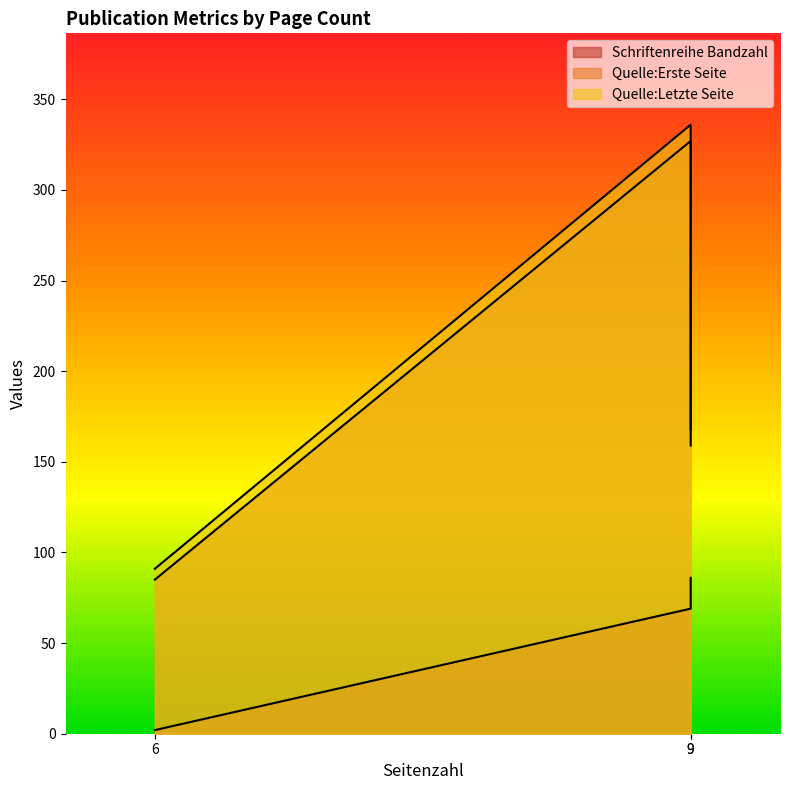

What is the greatest value displayed?

336